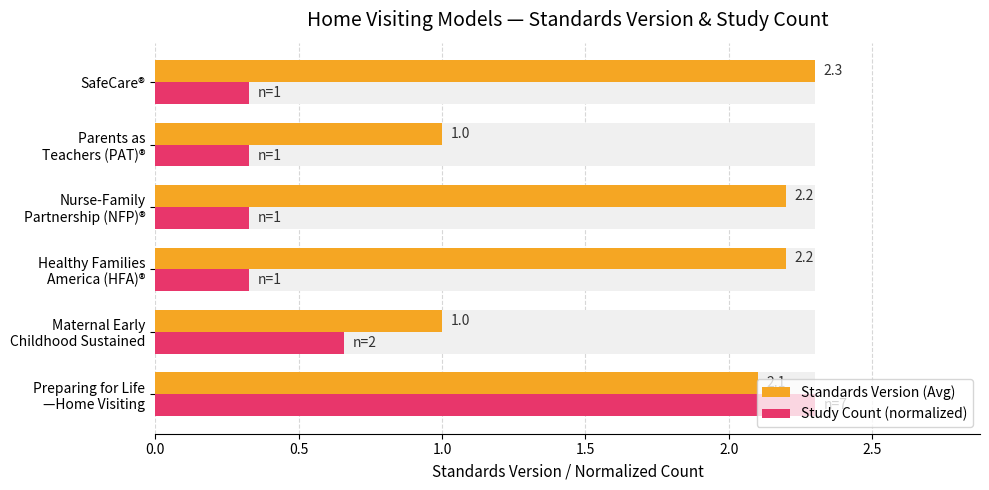

How many values in the Standards Version (Avg) series exceed 2?

4